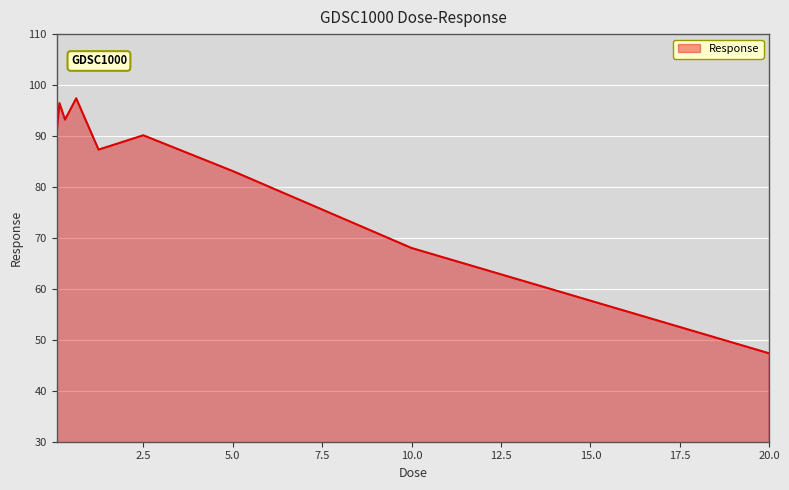

What is the maximum value shown in the chart?

97.4